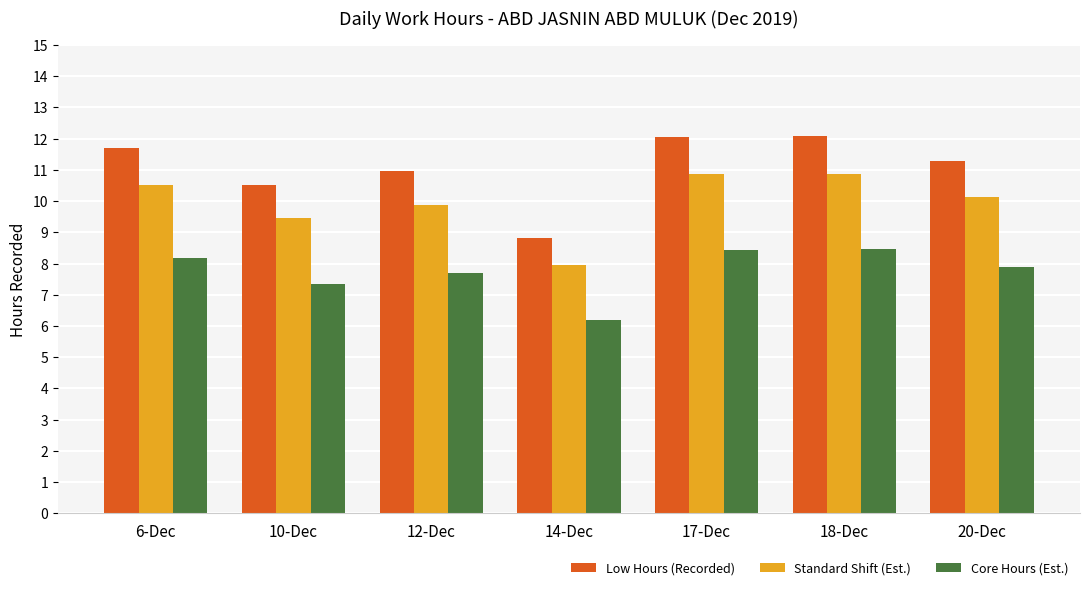

At how many categories does at least one series exceed 6?

7